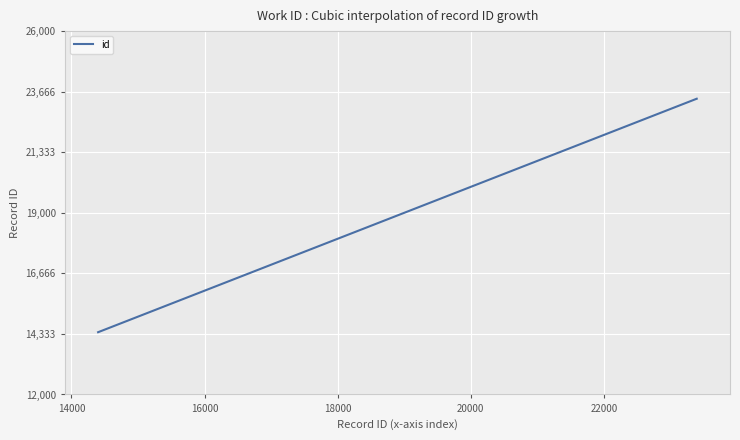

What is the minimum value shown in the chart?

14400.0